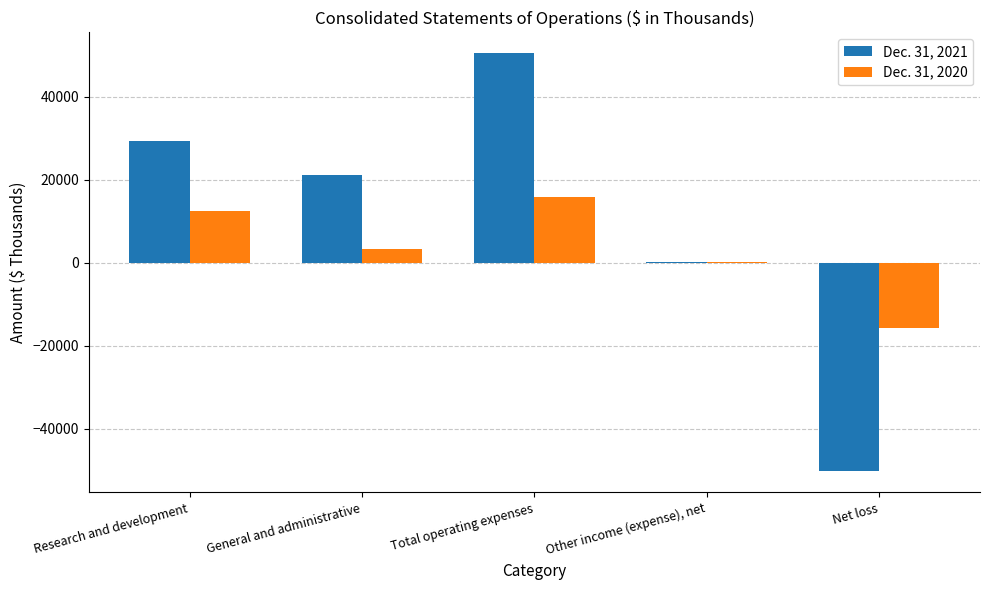

At which label is Dec. 31, 2021 closest to 91?

Other income (expense), net